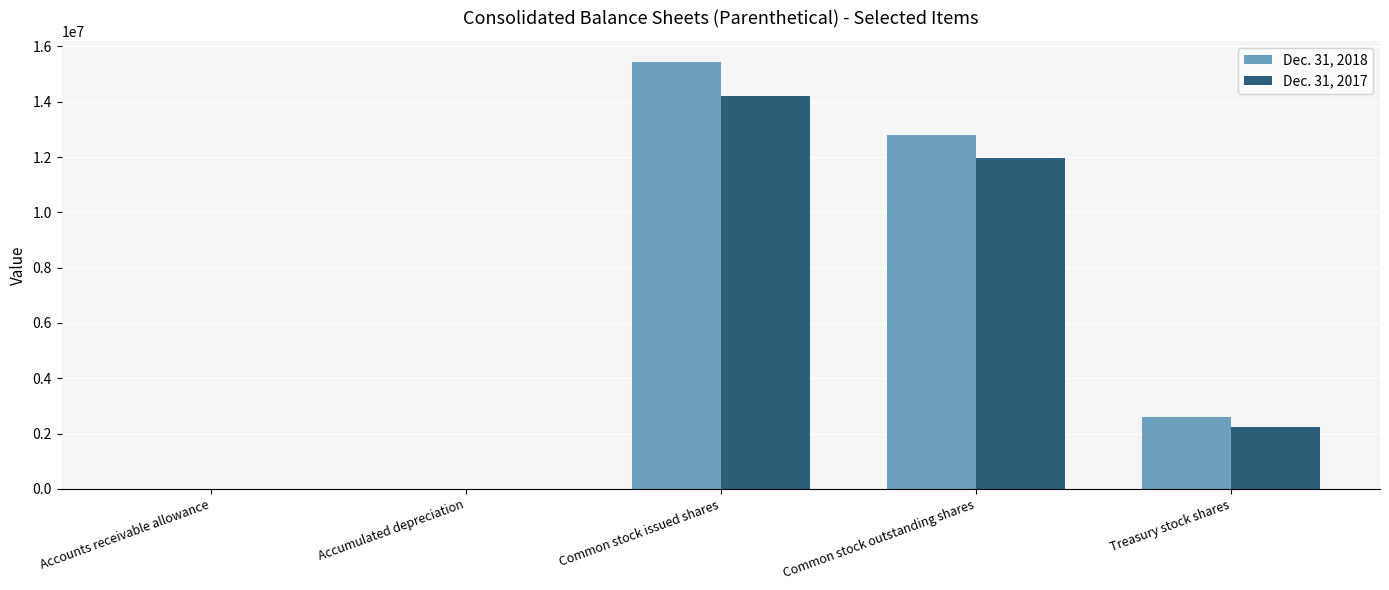

How many categories are shown in the chart?

5